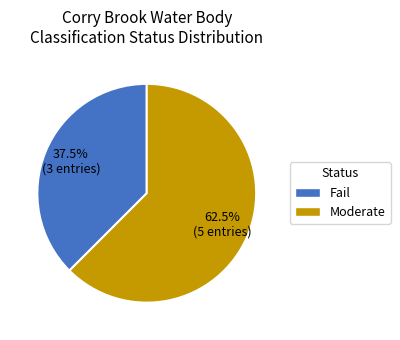

Is there a majority slice in this chart?

Yes